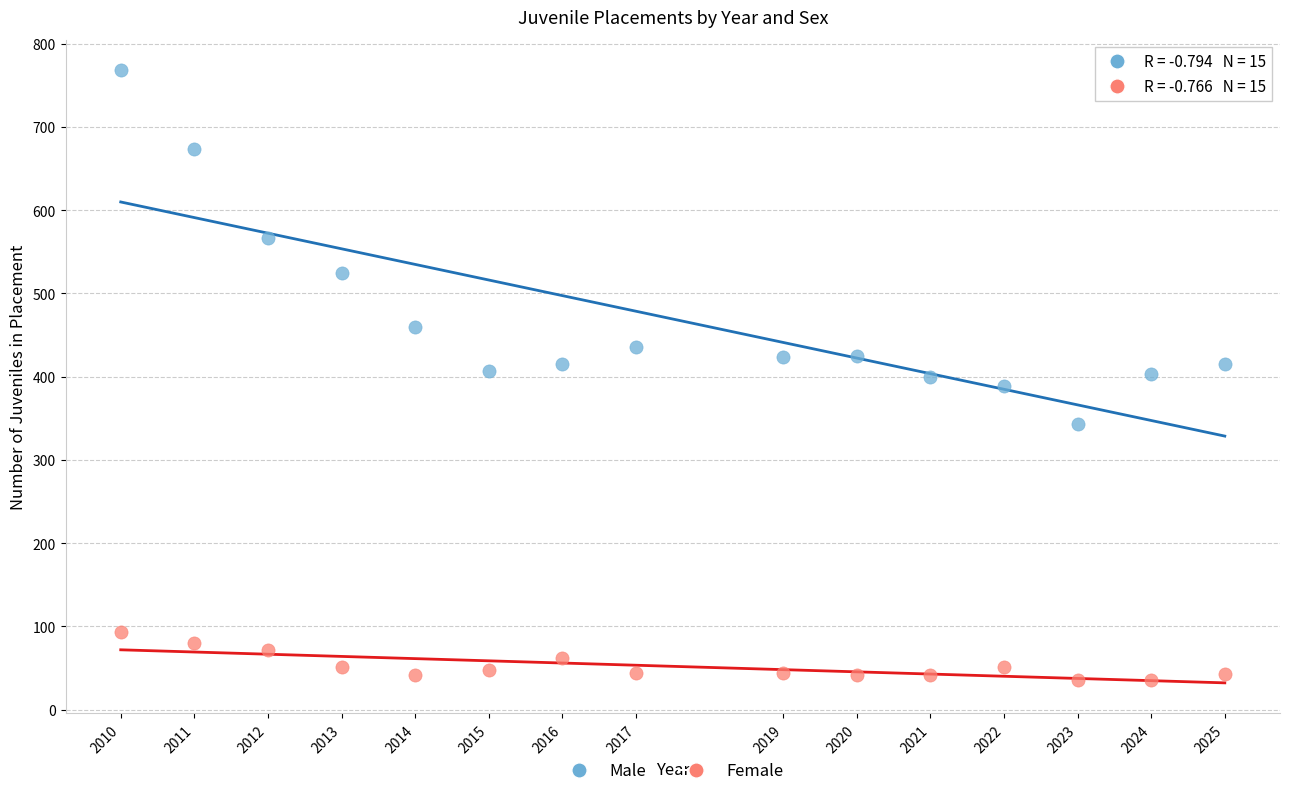

What are all the series names shown in the legend?

Male, Female